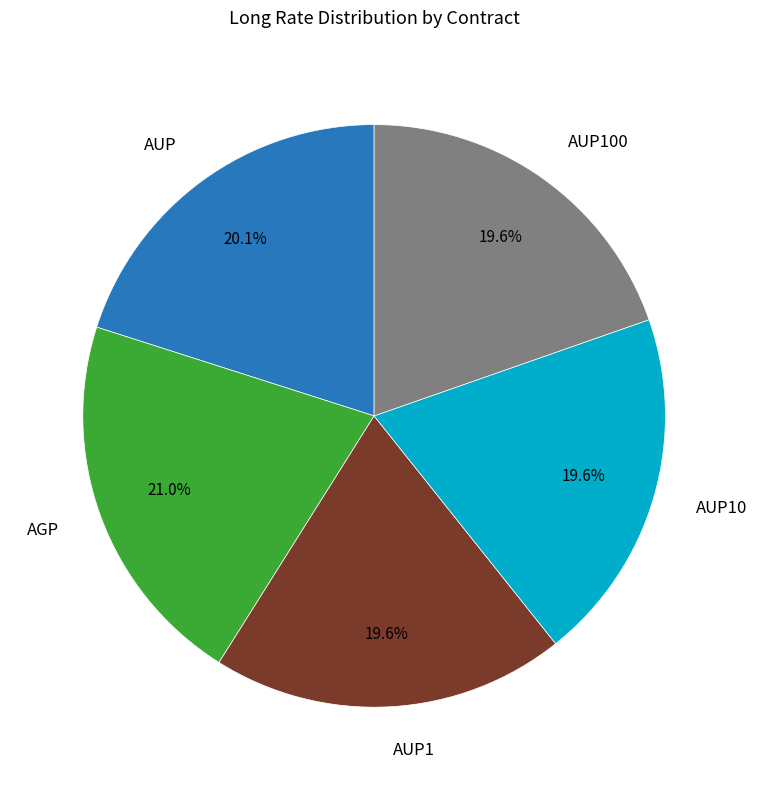

Does any single category account for the majority?

No